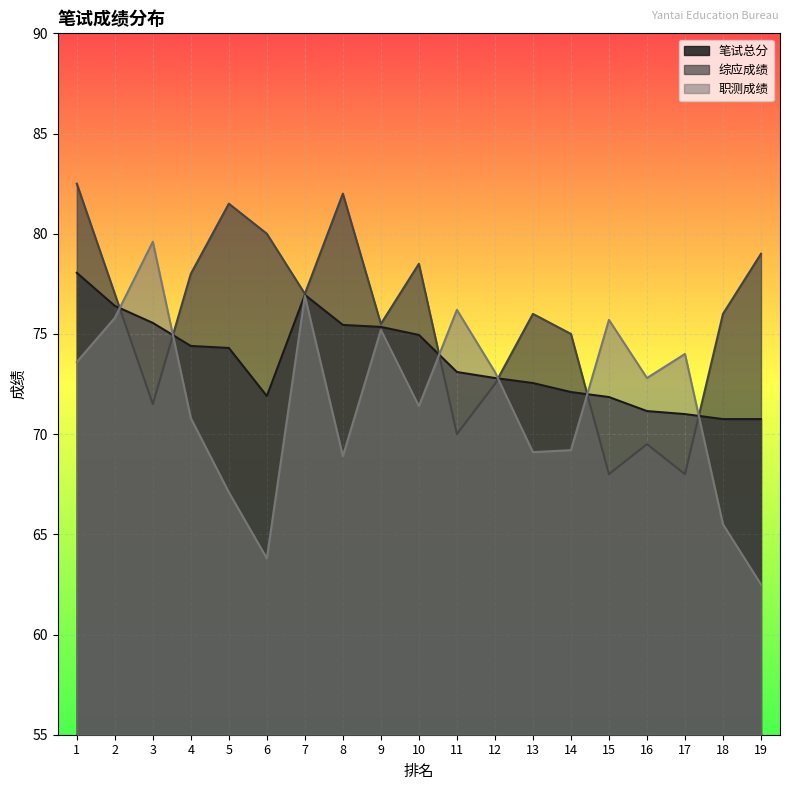

What is the highest value of the 职测成绩 series?

79.6